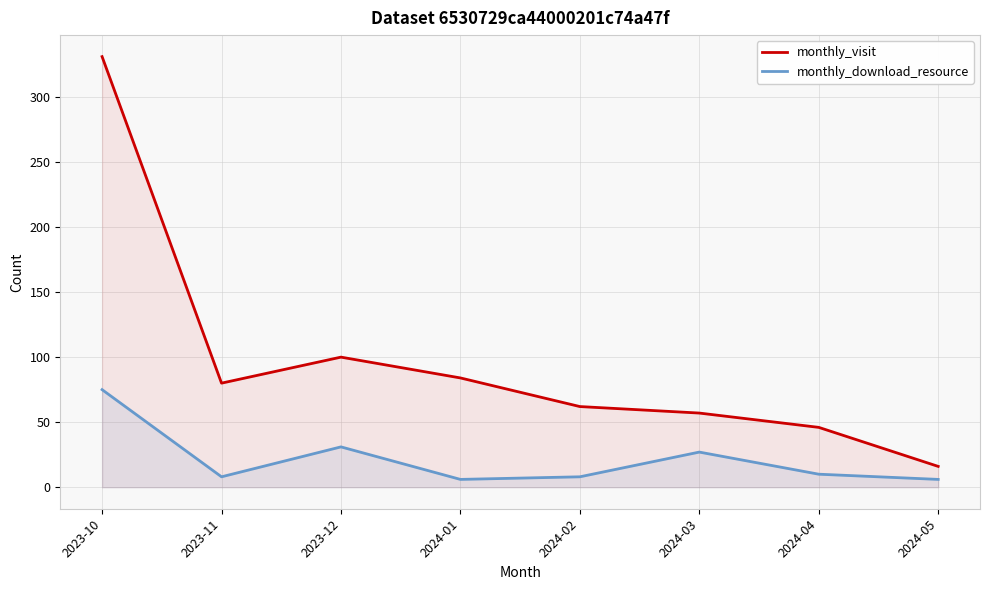

Does the chart have visible grid lines?

Yes